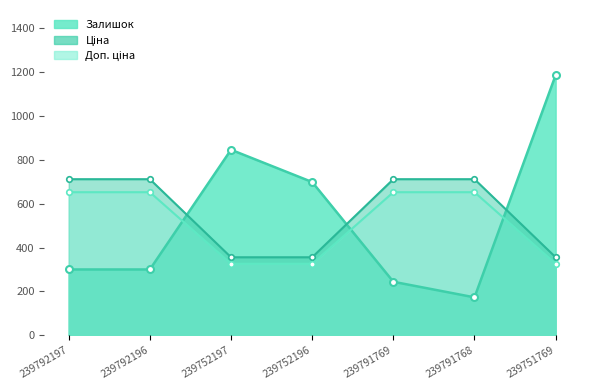

What is the sum of the Залишок values at 239752197 and 239792196?

1145.0